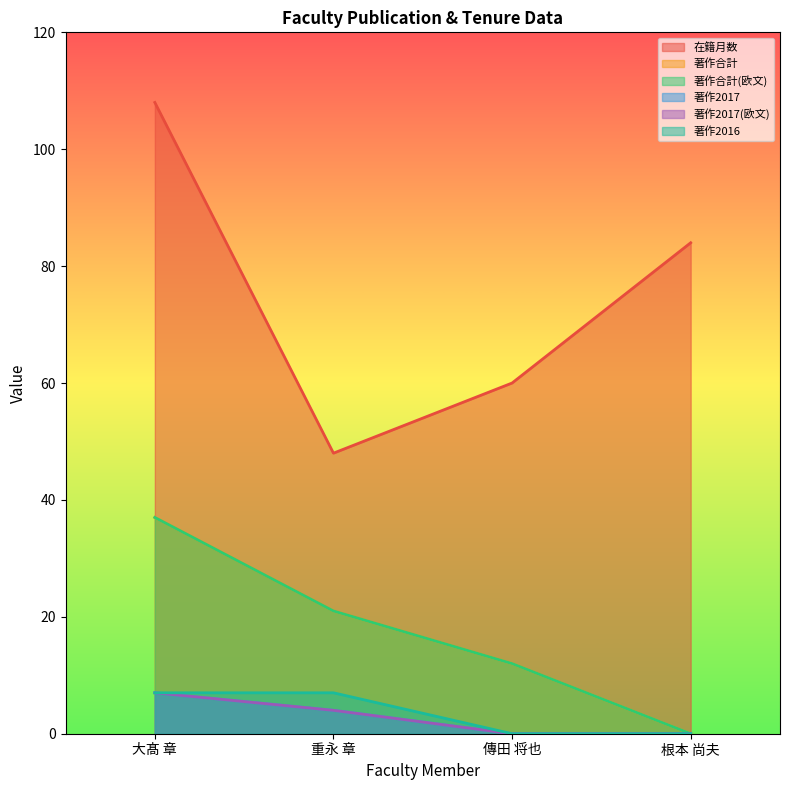

Reading right to left, list all the values displayed in this chart.

在籍月数: 根本 尚夫=84	傳田 将也=60	重永 章=48	大髙 章=108
著作合計: 根本 尚夫=0	傳田 将也=12	重永 章=21	大髙 章=37
著作合計(欧文): 根本 尚夫=0	傳田 将也=12	重永 章=21	大髙 章=37
著作2017: 根本 尚夫=0	傳田 将也=0	重永 章=4	大髙 章=7
著作2017(欧文): 根本 尚夫=0	傳田 将也=0	重永 章=4	大髙 章=7
著作2016: 根本 尚夫=0	傳田 将也=0	重永 章=7	大髙 章=7